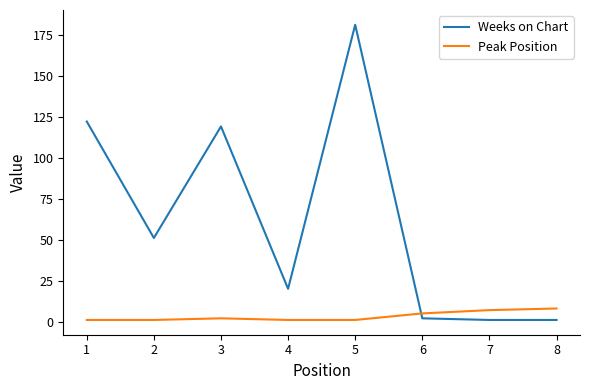

True or false: Weeks on Chart has a value of 111 at 5.

False